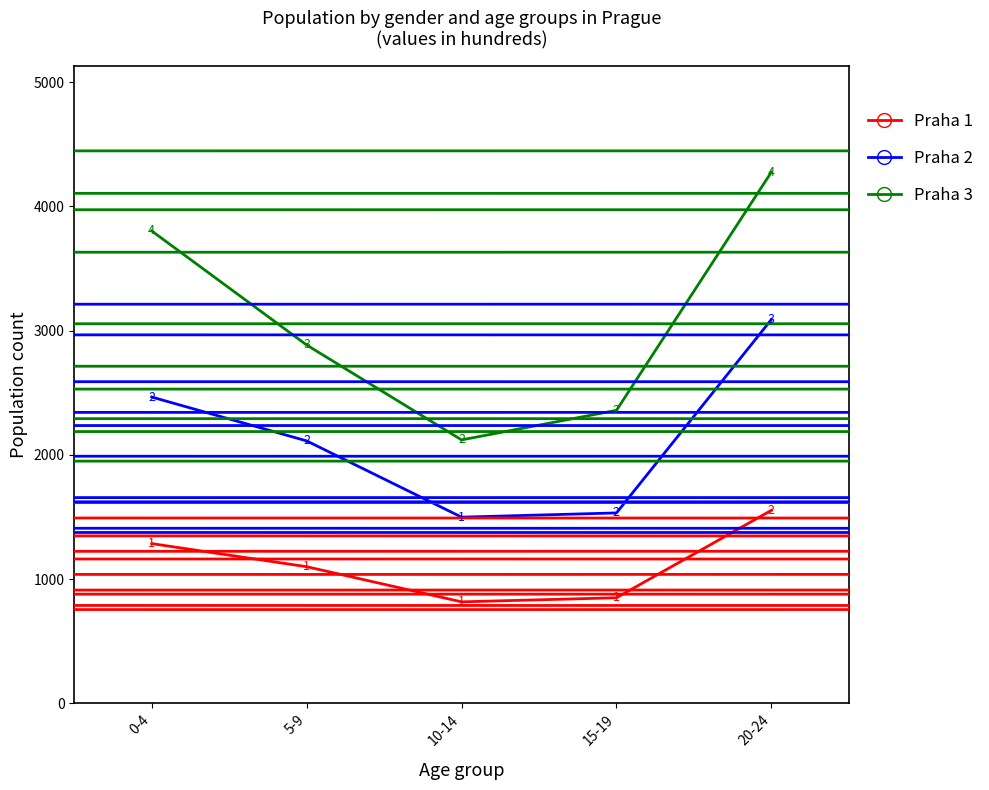

What is the difference between the highest and lowest values at 15-19?

1509